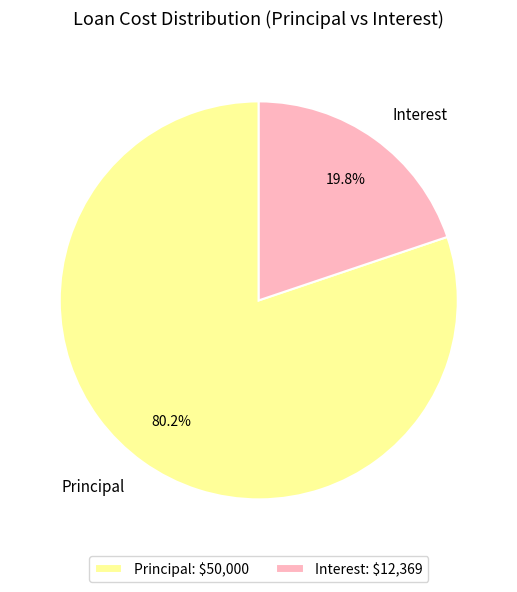

Does Principal represent more than half of the total?

Yes